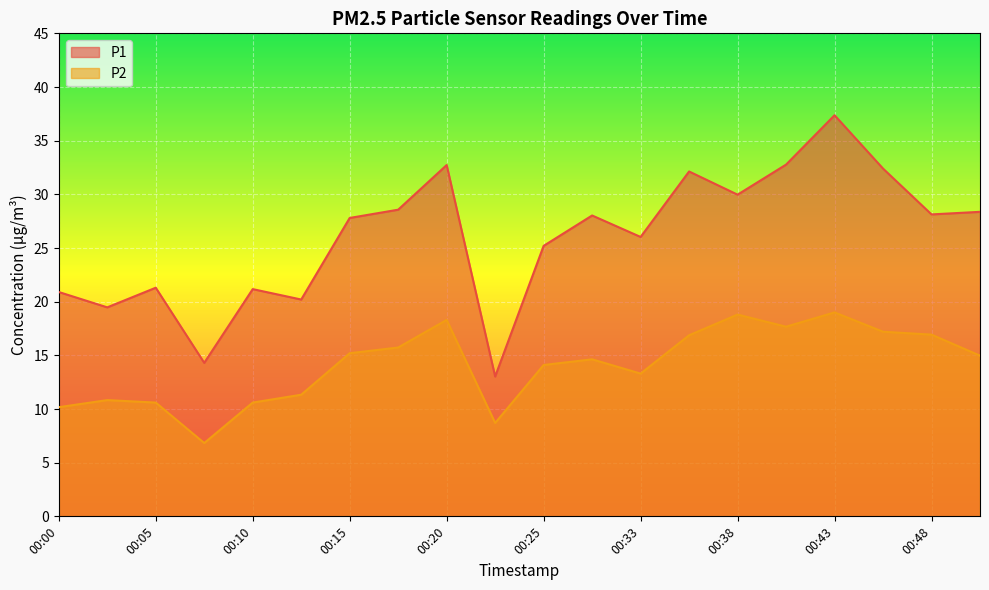

What value does the P2 series have at 00:20?

18.3